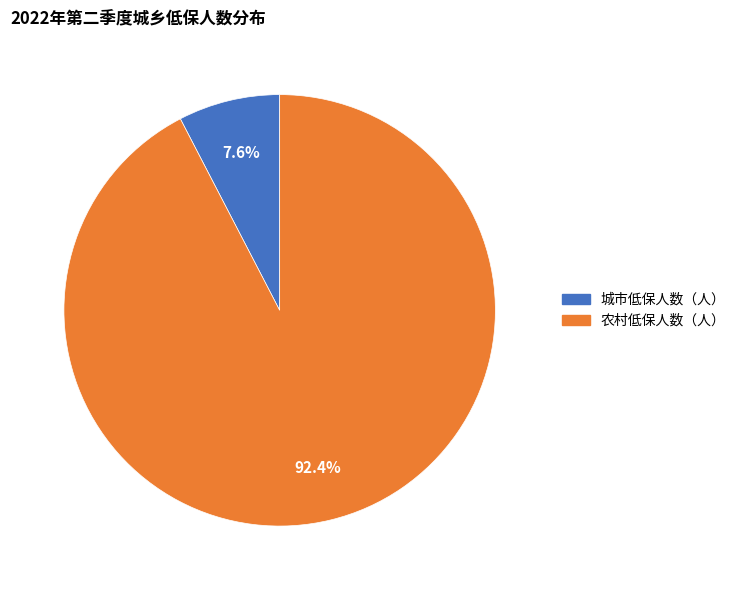

Does 农村低保人数（人） represent more than half of the total?

Yes